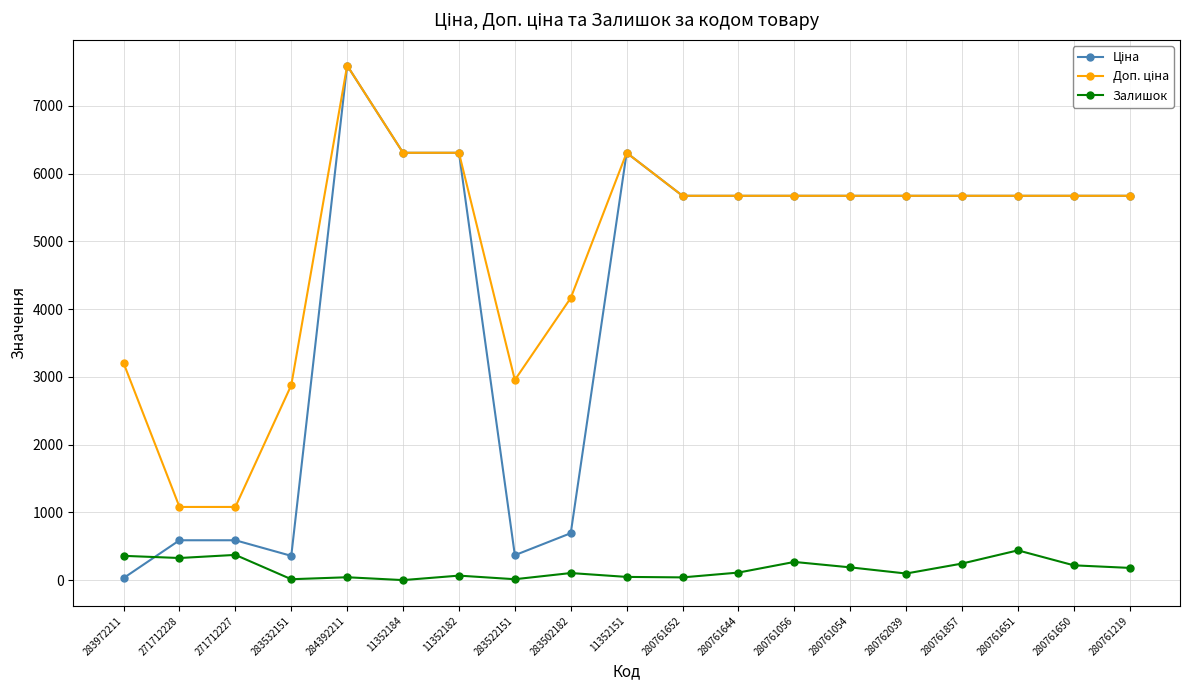

What is the label of the 11th point from the left?

280761652